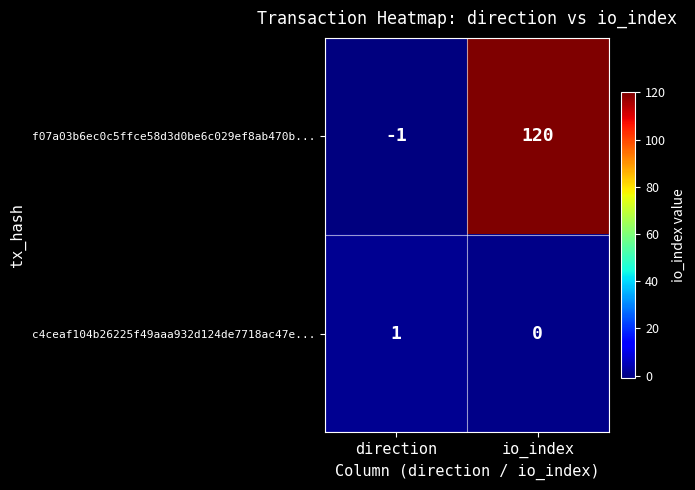

Count the number of data series in this chart.

2